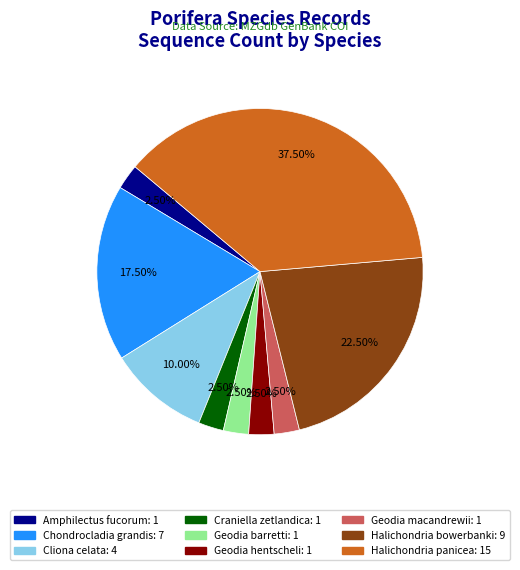

The Amphilectus fucorum slice represents 11% of the pie. True or false?

False